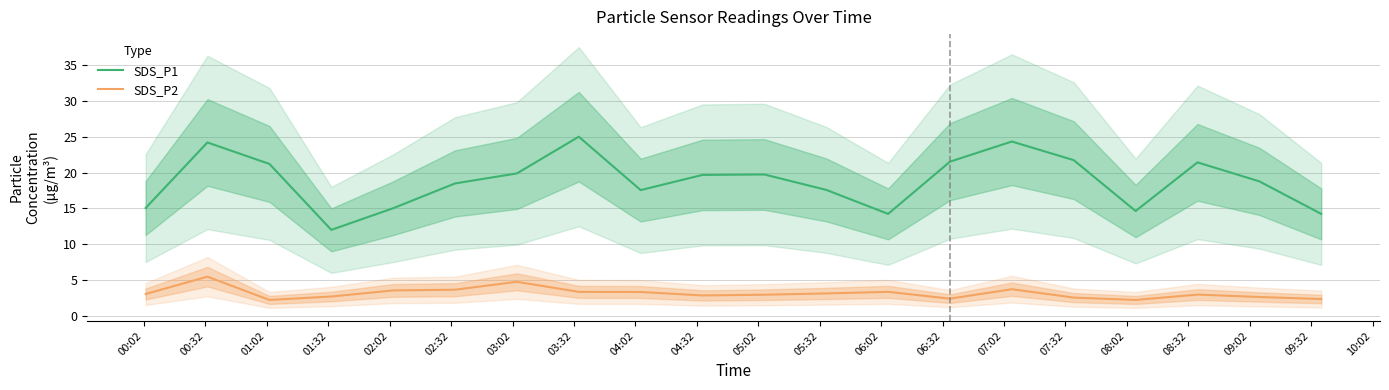

How many data points in SDS_P2 are above 3?

10